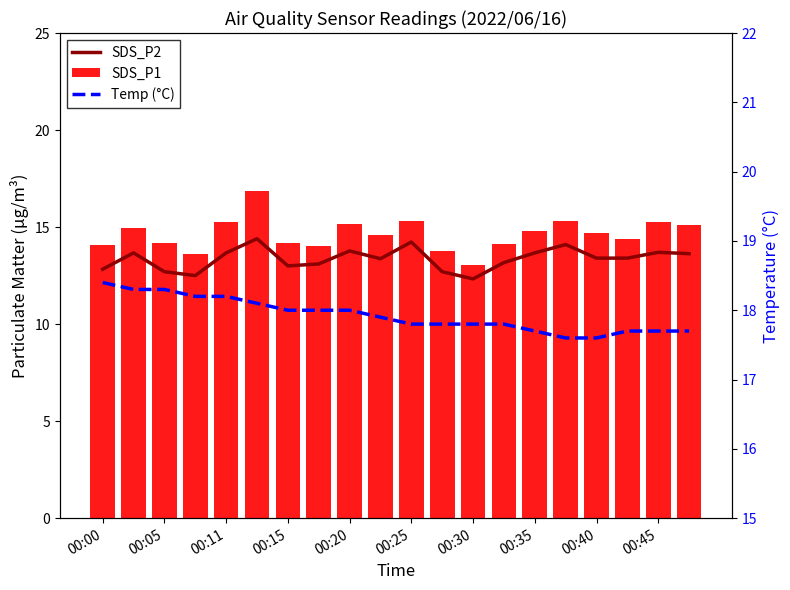

The value of SDS_P2 at 00:15 is 13.0. True or false?

True